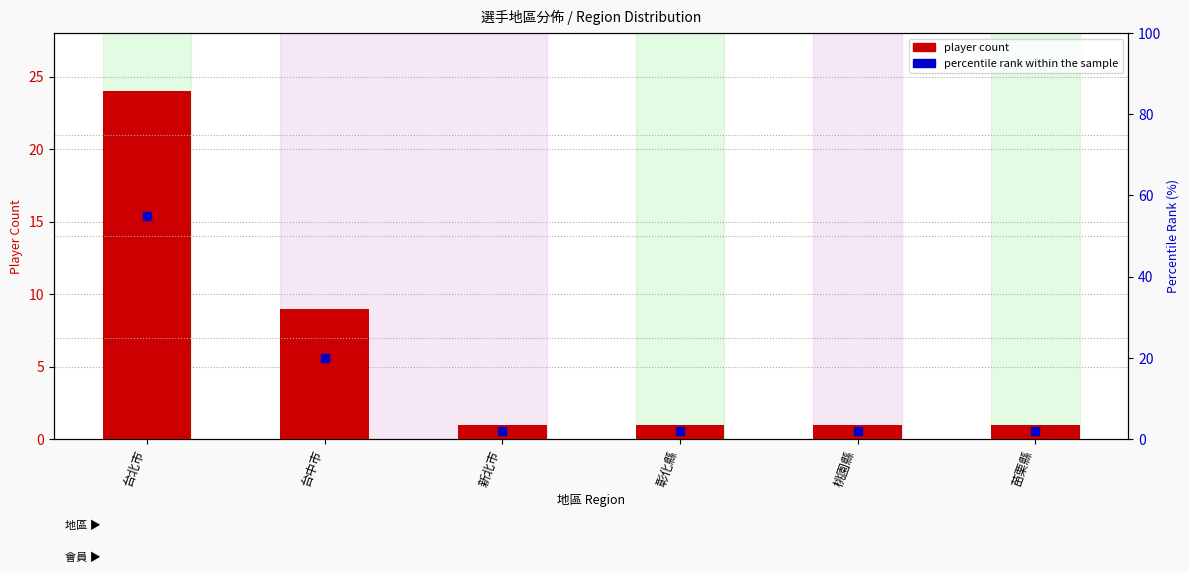

Is the value of player count at 桃園縣 greater than the value of percentile rank within the sample at 台北市?

No